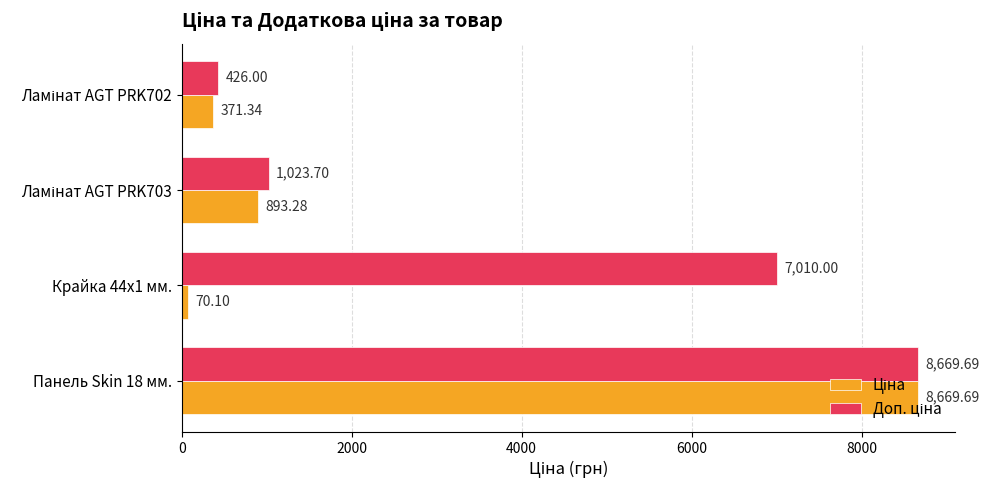

At which category is the sum across all series the highest?

Панель Skin 18 мм.